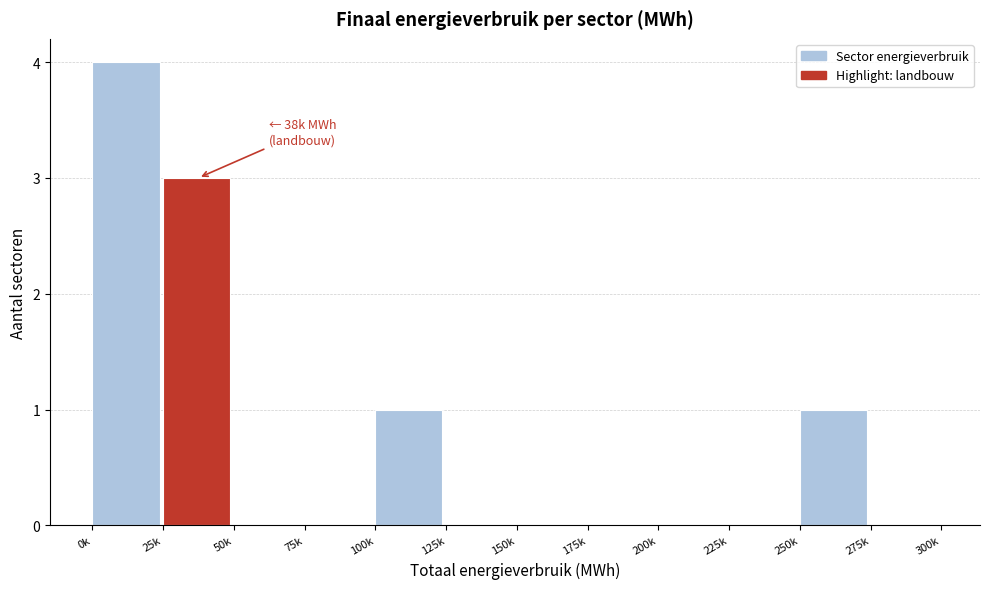

Reading left to right, what are all the values shown in this chart?

0k=4	25k=3	50k=0	75k=0	100k=1	125k=0	150k=0	175k=0	200k=0	225k=0	250k=1	275k=0